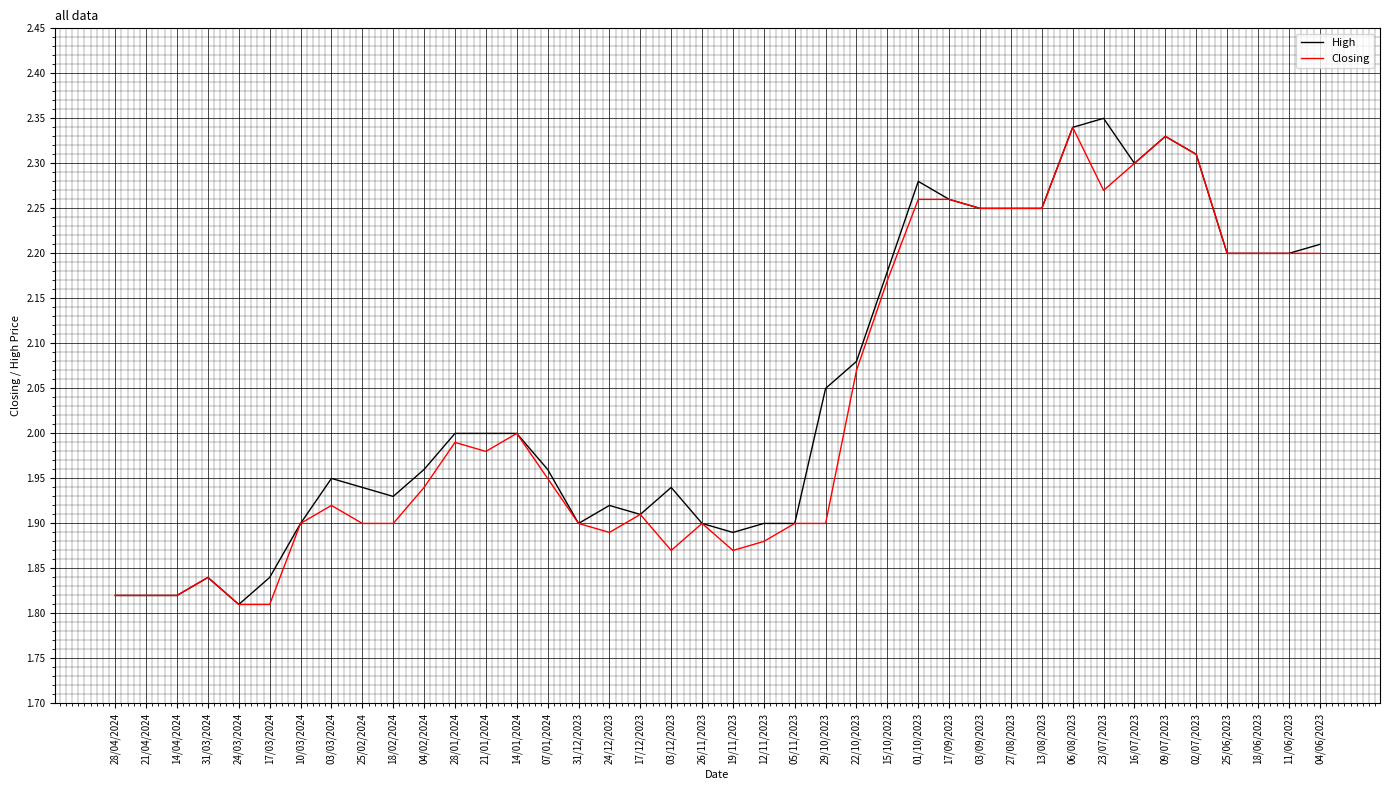

Is the value of High at 03/12/2023 greater than the value of Closing at 21/04/2024?

Yes